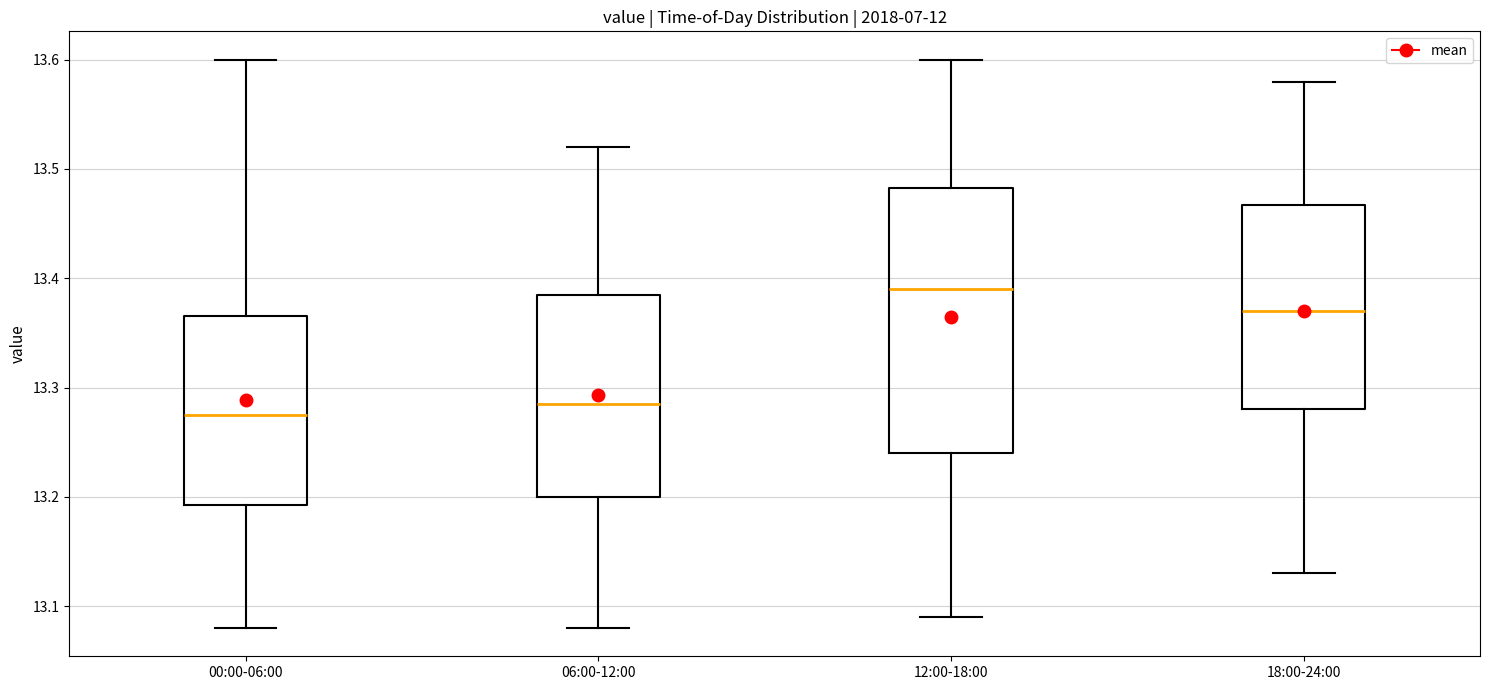

Where does the lower whisker of the box for 12:00-18:00 end on the y-axis? The values are not printed on the chart, so give them approximately, as read against the axis.

13.09